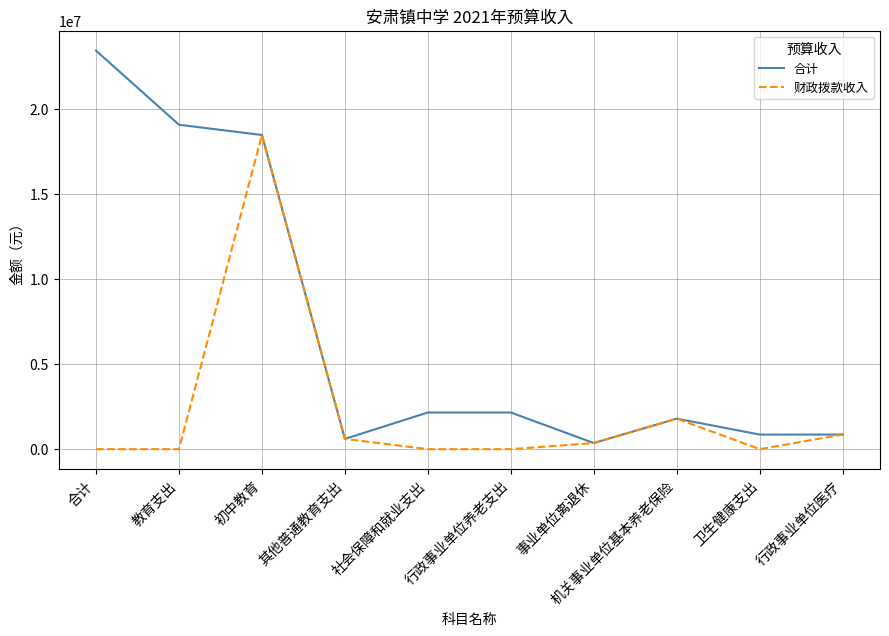

Which label corresponds to the largest value in the chart?

合计